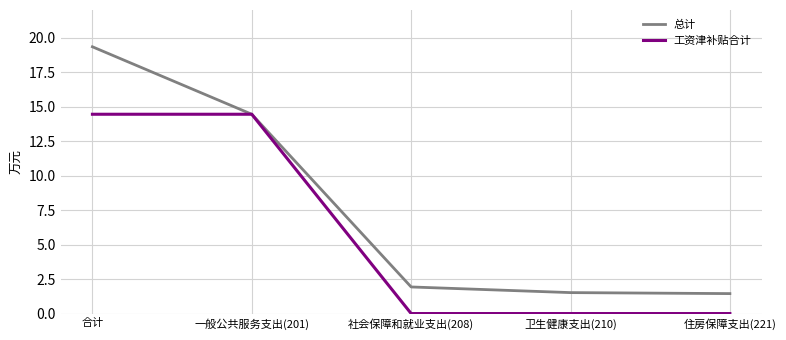

List the series in order of their peak value, lowest first.

工资津补贴合计, 总计